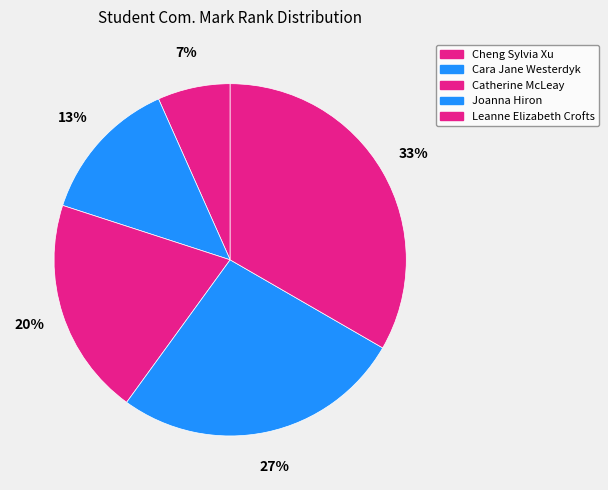

What percentage is the Catherine McLeay slice, to the nearest percent?

20%